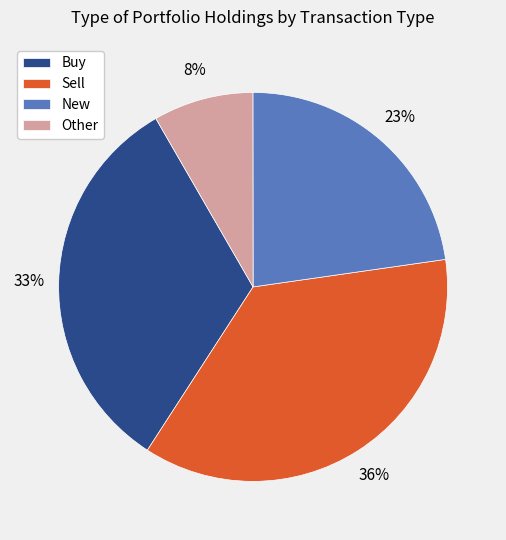

To the nearest percent, what percentage of the pie is Other?

8%